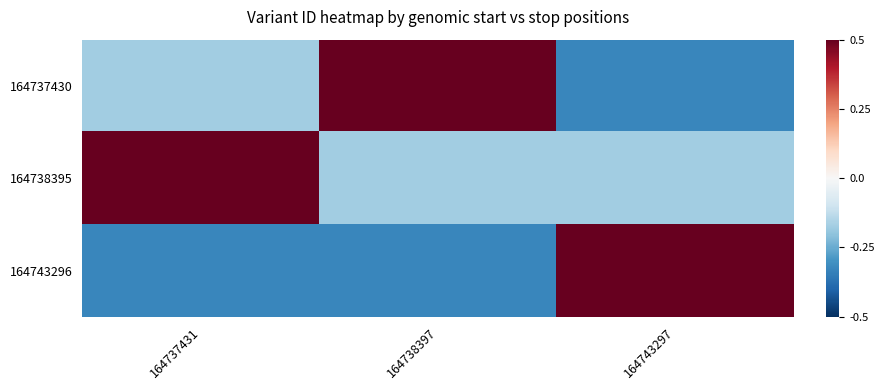

Reading left to right, list all the values displayed in this chart.

164737430: 164737431=-0.2	164738397=0.5	164743297=-0.3
164738395: 164737431=0.5	164738397=-0.2	164743297=-0.2
164743296: 164737431=-0.3	164738397=-0.3	164743297=0.5